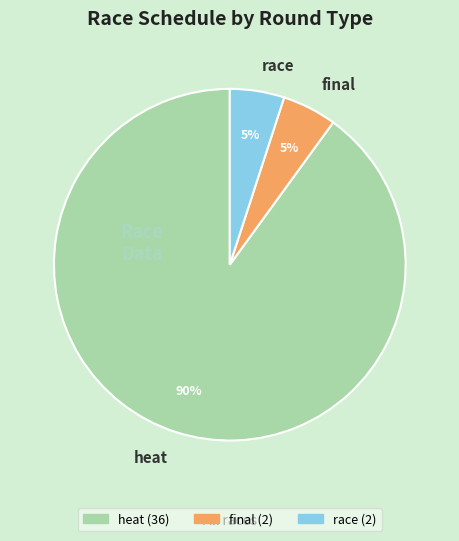

What is the largest slice in the pie chart?

heat